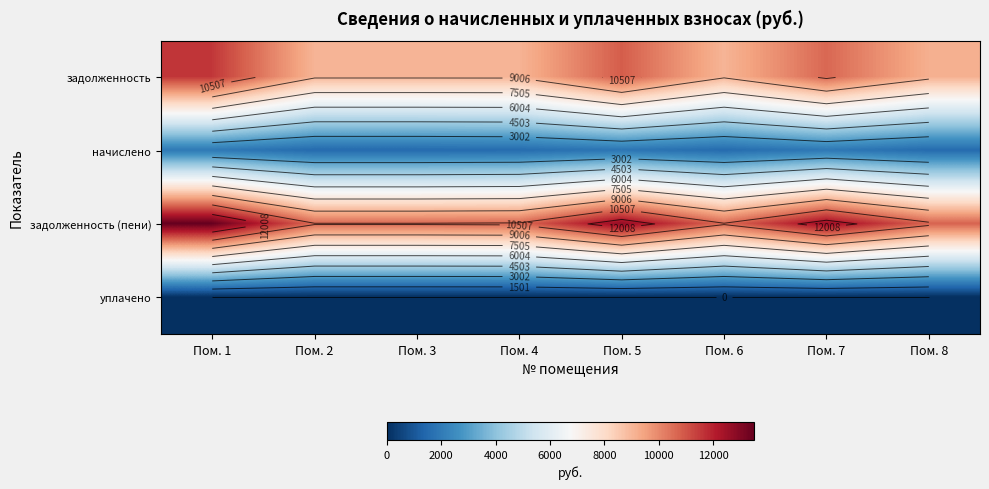

Is the value of задолженность (пени) at Пом. 3 greater than the value of начислено at Пом. 3?

Yes